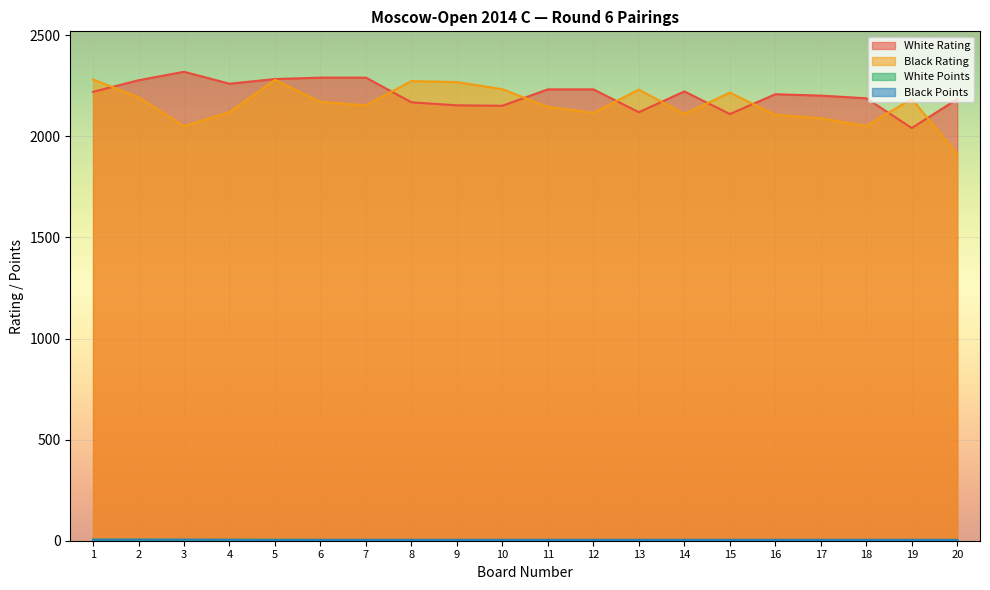

True or false: White Rating has more than 2 interior local peaks.

True